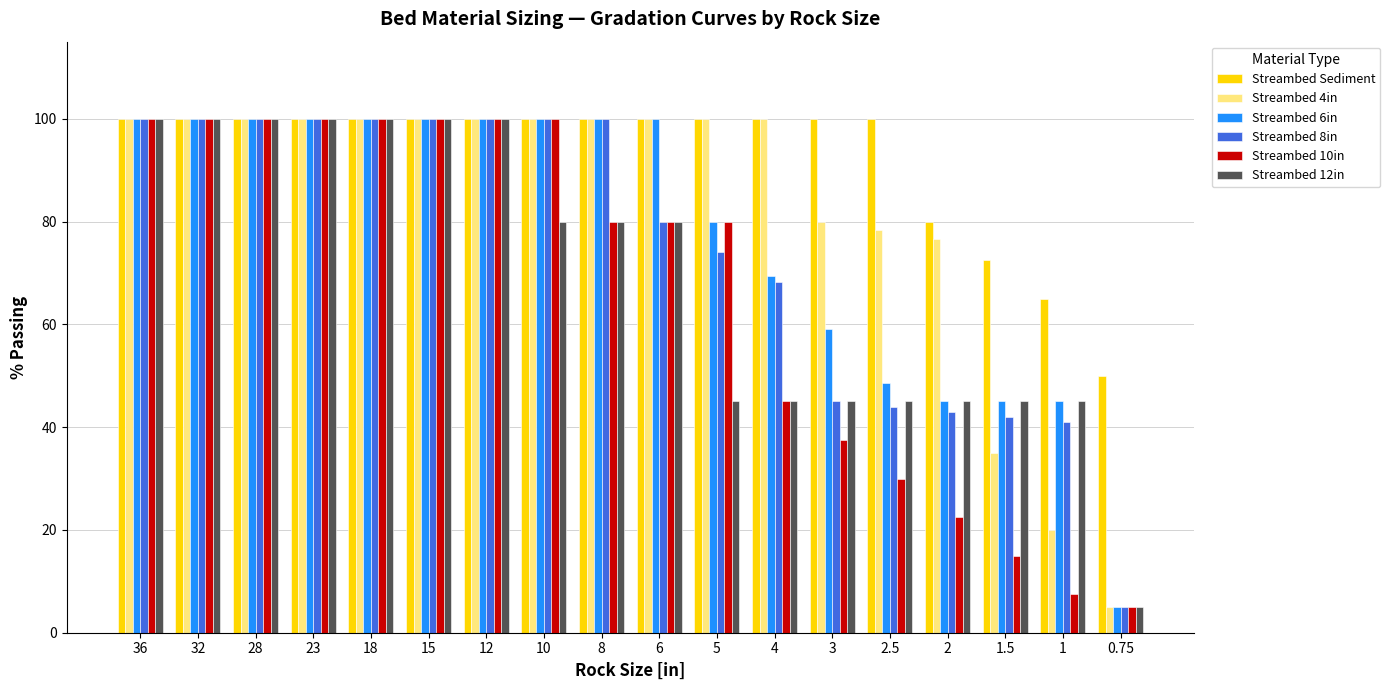

What is the highest value of the Streambed 8in series?

100.0